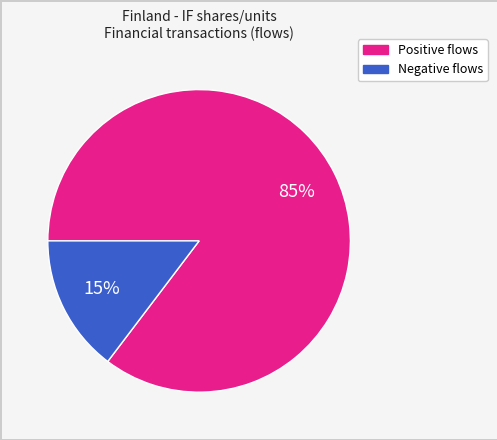

How many segments does this pie chart have?

2